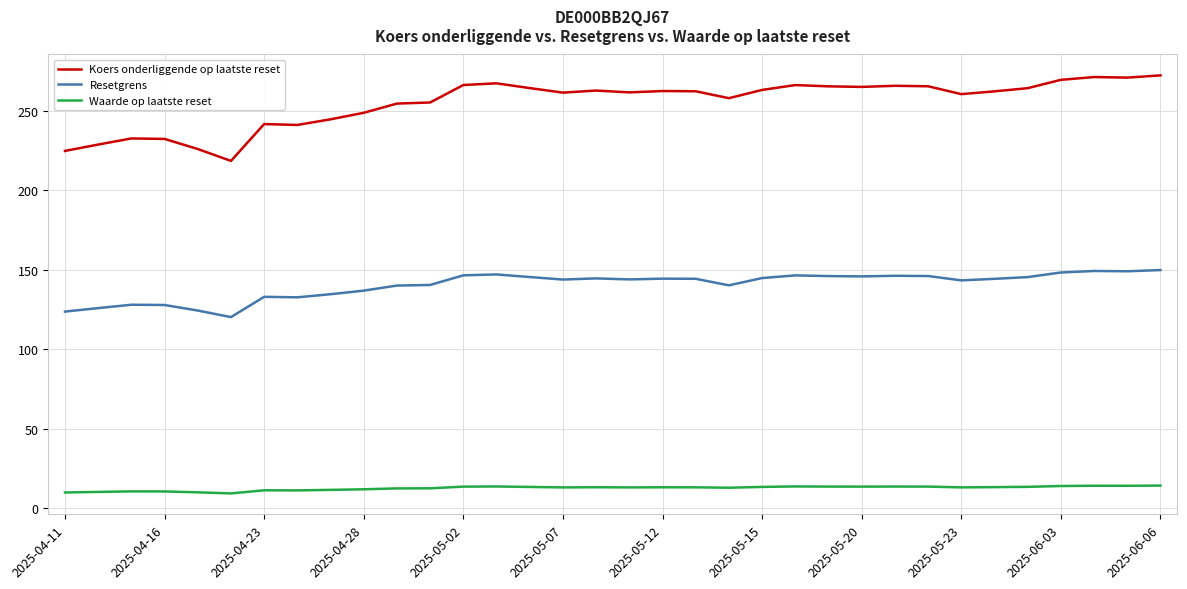

What is the difference between the second highest and minimum values in the Resetgrens series?

29.0